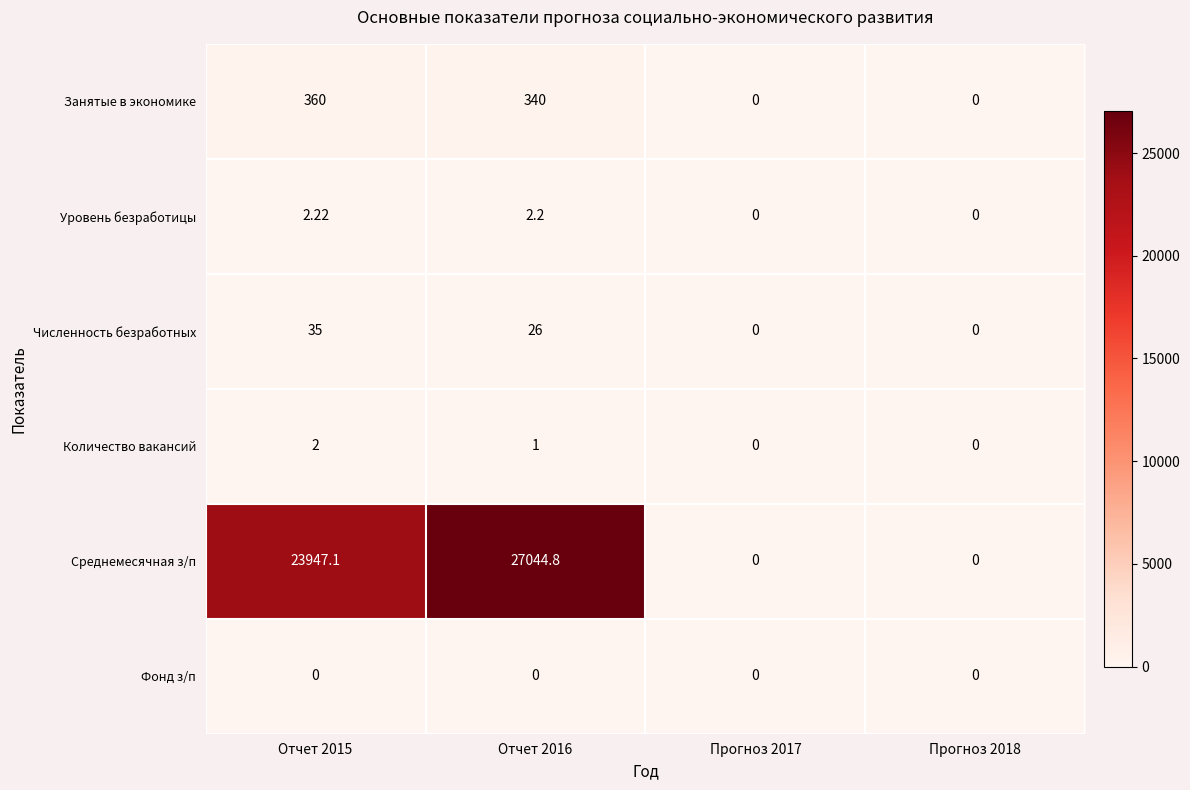

Which series has the widest spread of values?

Среднемесячная з/п